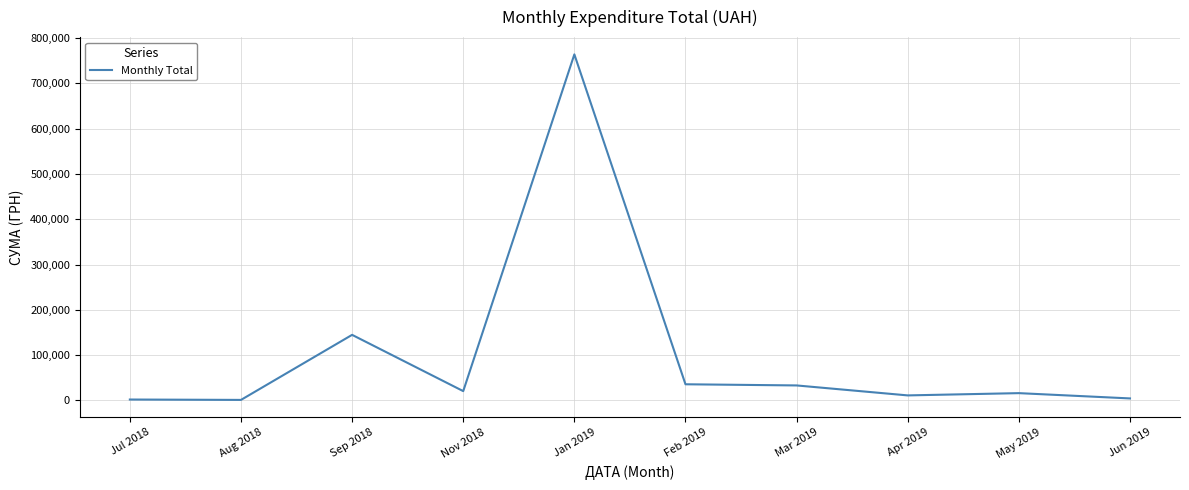

What is the maximum value shown in the chart?

763717.0